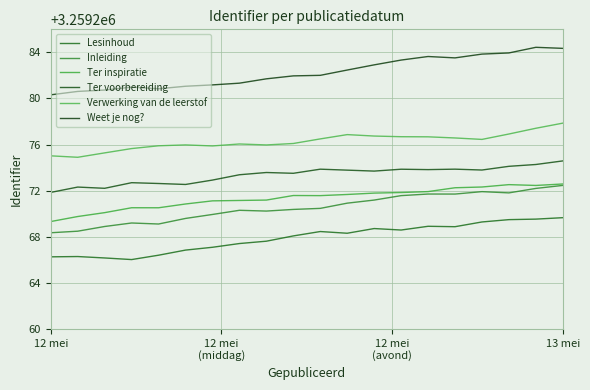

Is this an area chart (filled region under the line)?

No